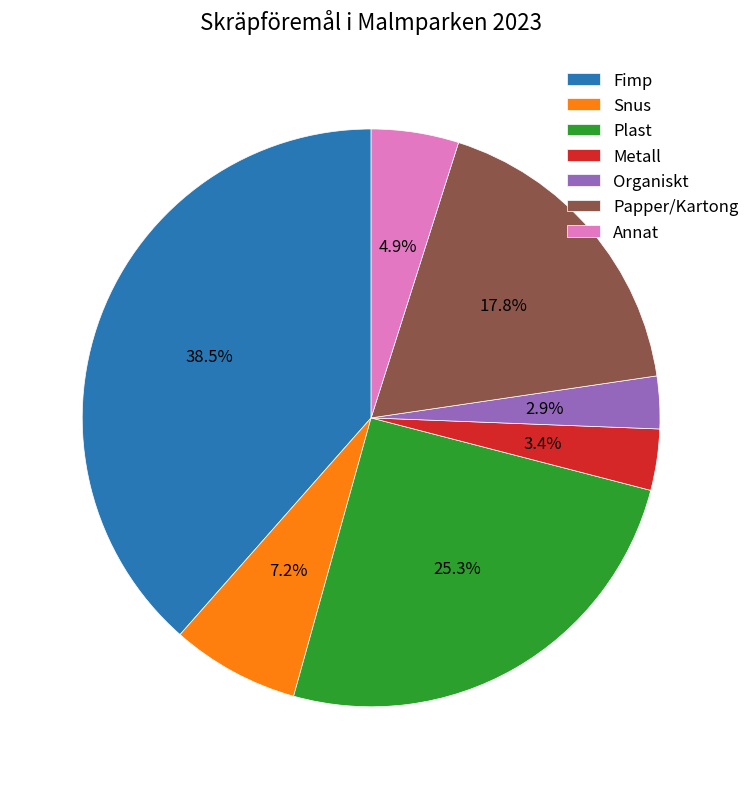

Do Annat and Plast together represent more than half of the pie?

No